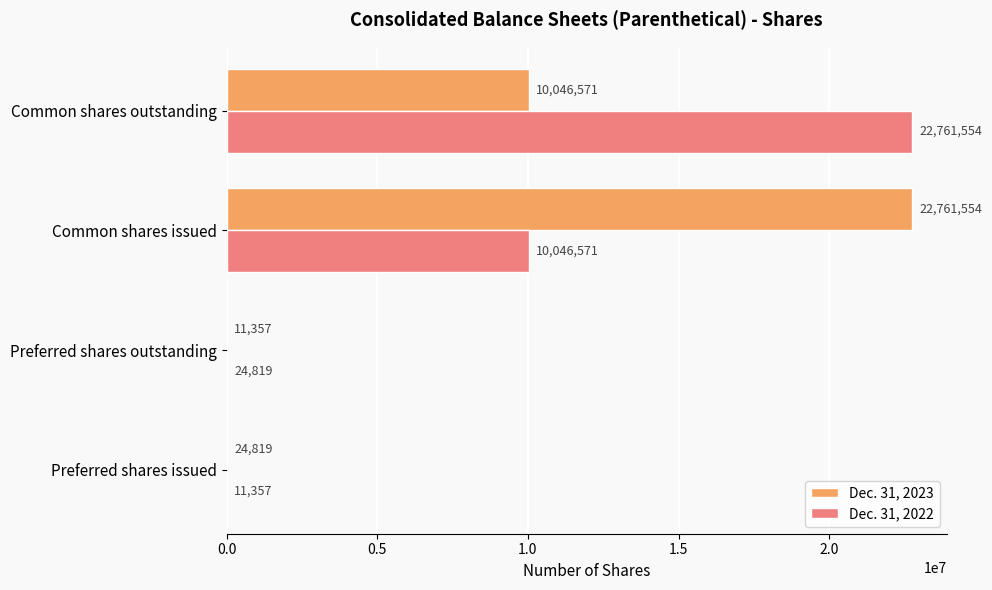

The value of Dec. 31, 2023 at Common shares outstanding is 10046571. True or false?

True